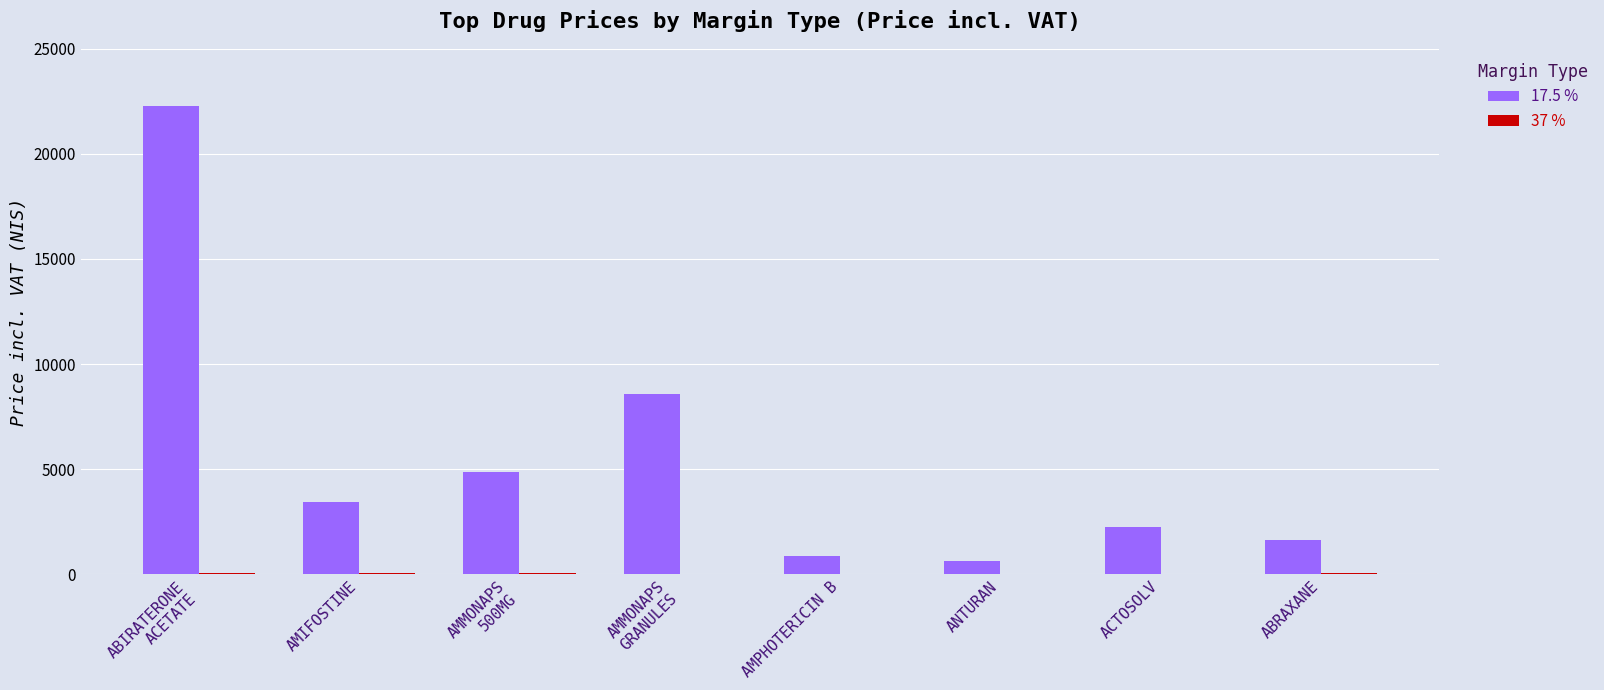

Which series has the largest total across all categories?

17.5 %